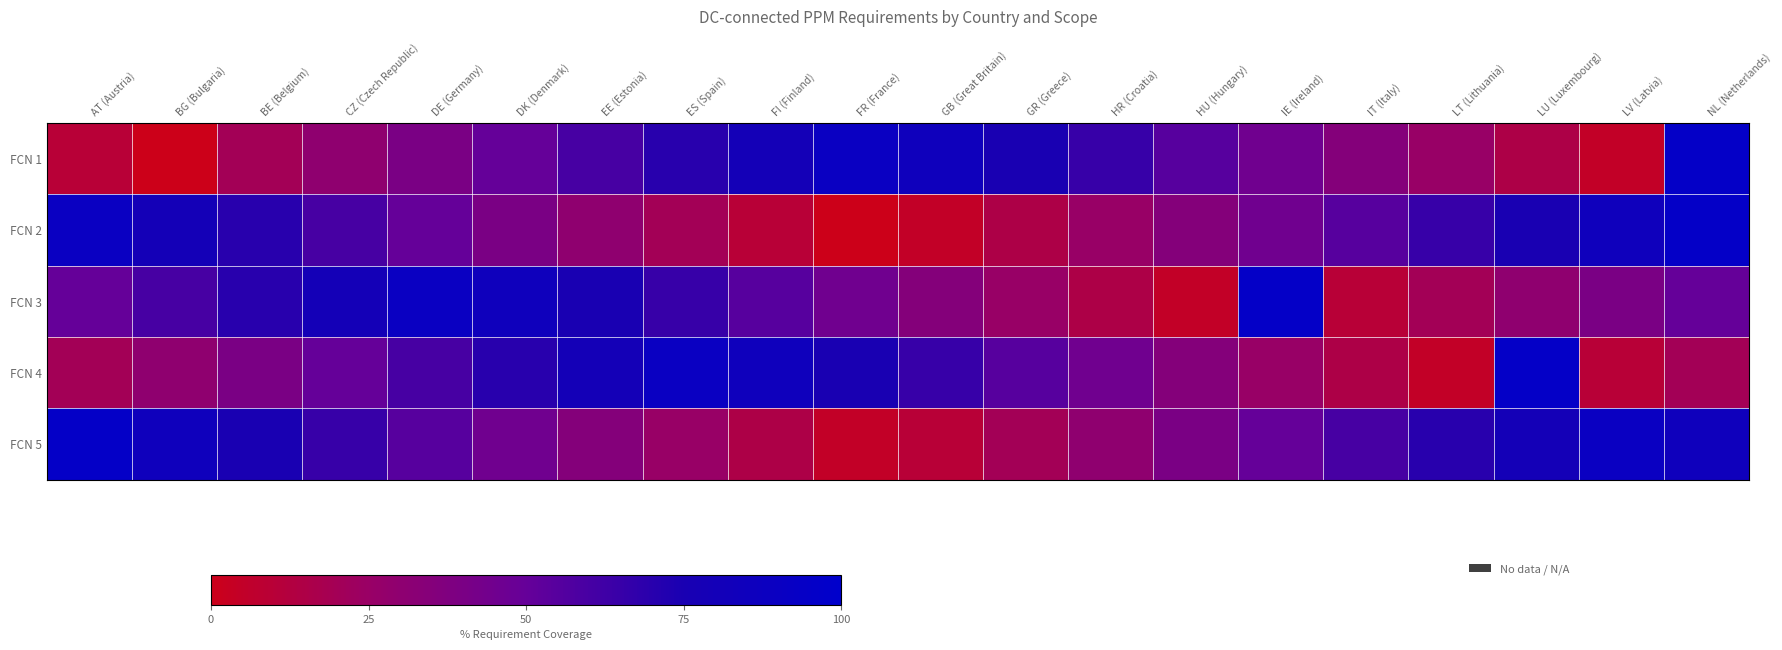

Between BE (Belgium) and LV (Latvia), which is larger?

BE (Belgium)